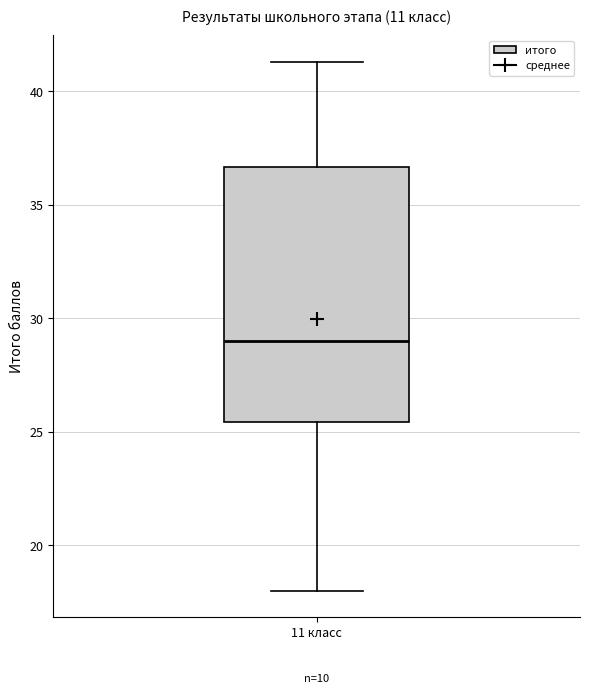

Where is the lower edge of the box for 11 класс on the y-axis? The values are not printed on the chart, so give them approximately, as read against the axis.

25.5